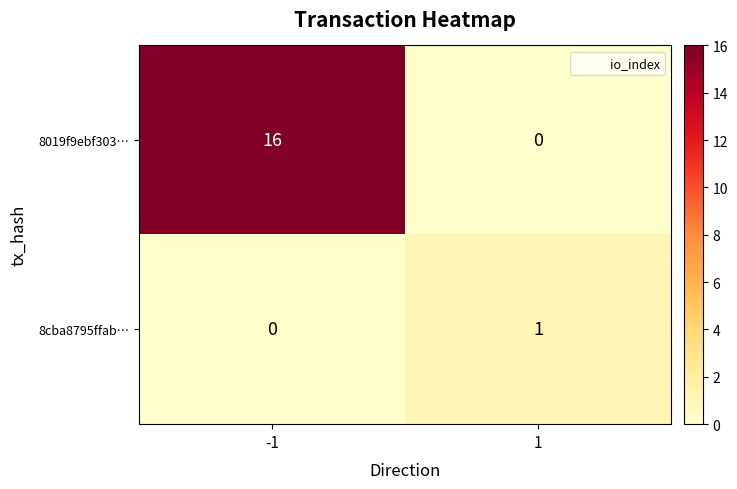

What is the difference between the highest and lowest values at 1?

1